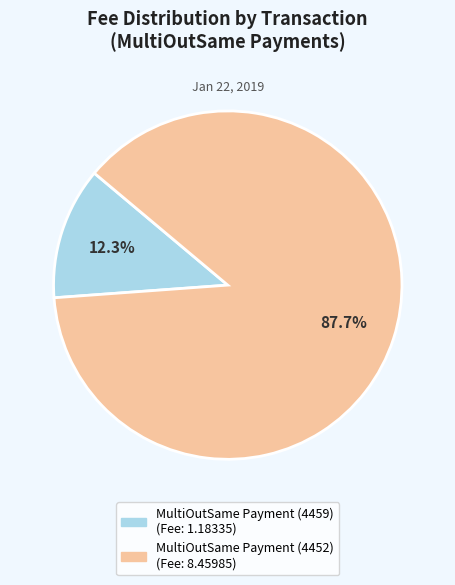

What is the total percentage of MultiOutSame Payment (4452) and MultiOutSame Payment (4459)?

100.0%